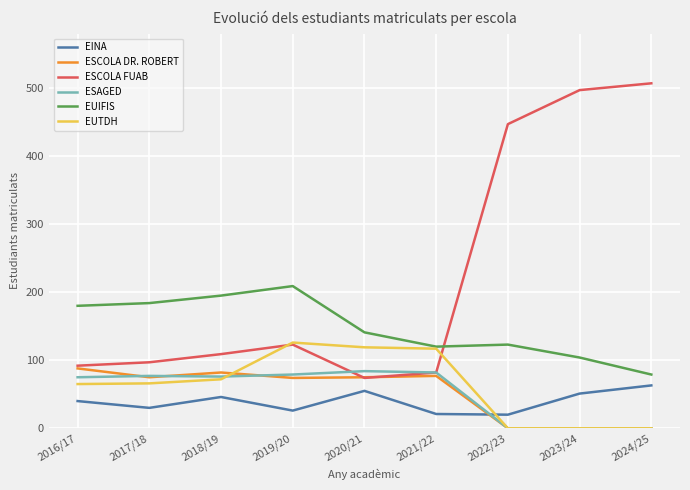

At which label is ESCOLA FUAB closest to 290?

2022/23